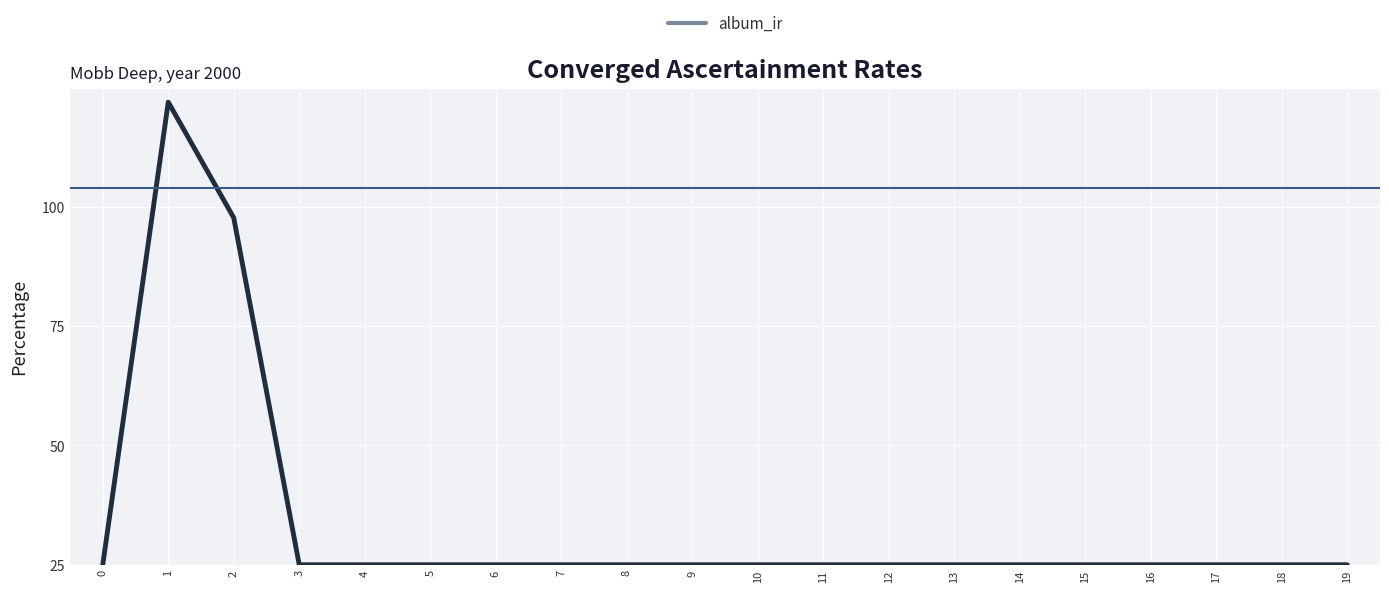

Does the chart have visible grid lines?

Yes